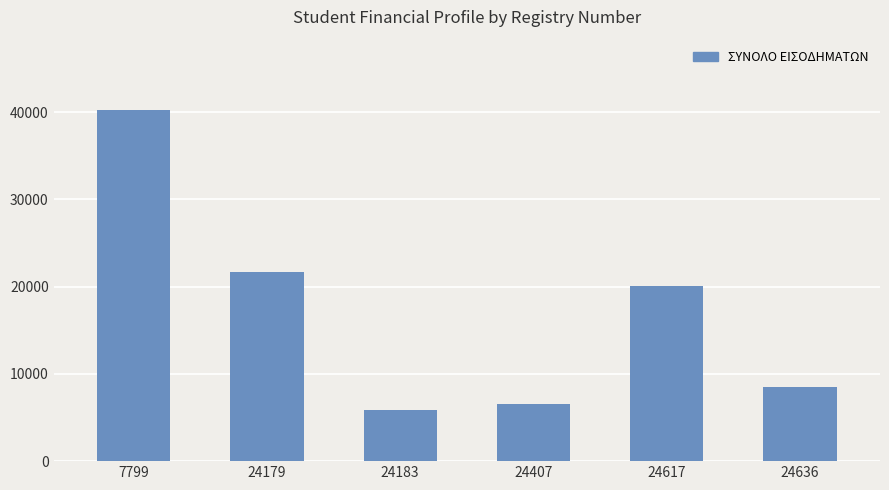

Count the number of data series in this chart.

1